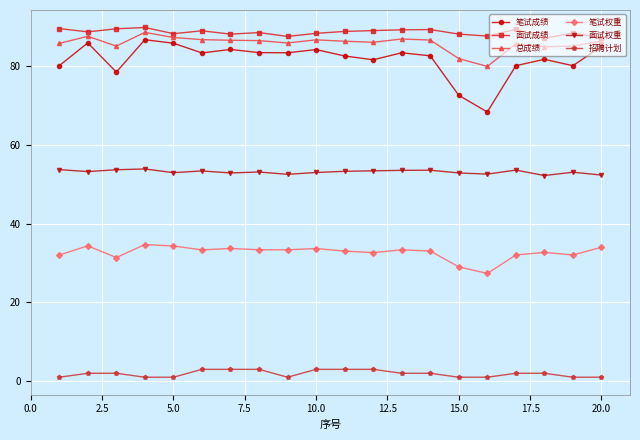

How many lines are shown in the chart?

6